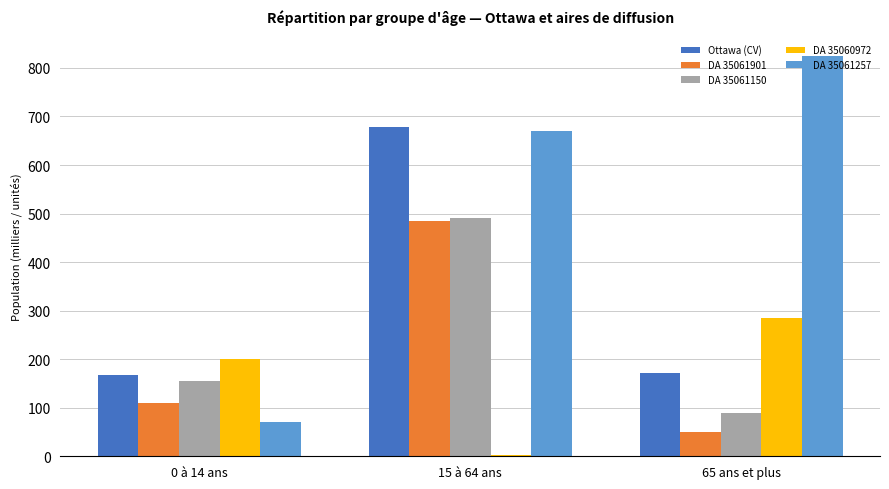

What is the approximate value of DA 35061257 at 15 à 64 ans?

670.0